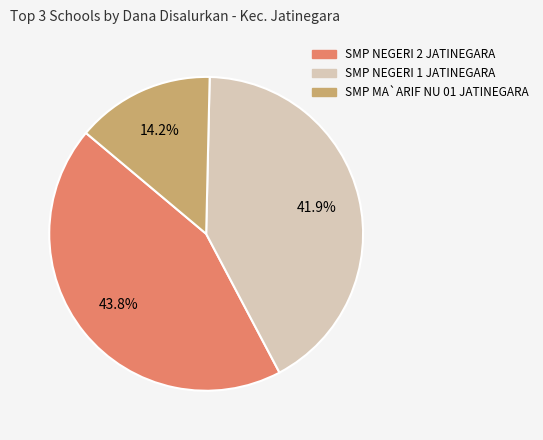

Rank the categories by value from lowest to highest.

SMP MA`ARIF NU 01 JATINEGARA, SMP NEGERI 1 JATINEGARA, SMP NEGERI 2 JATINEGARA